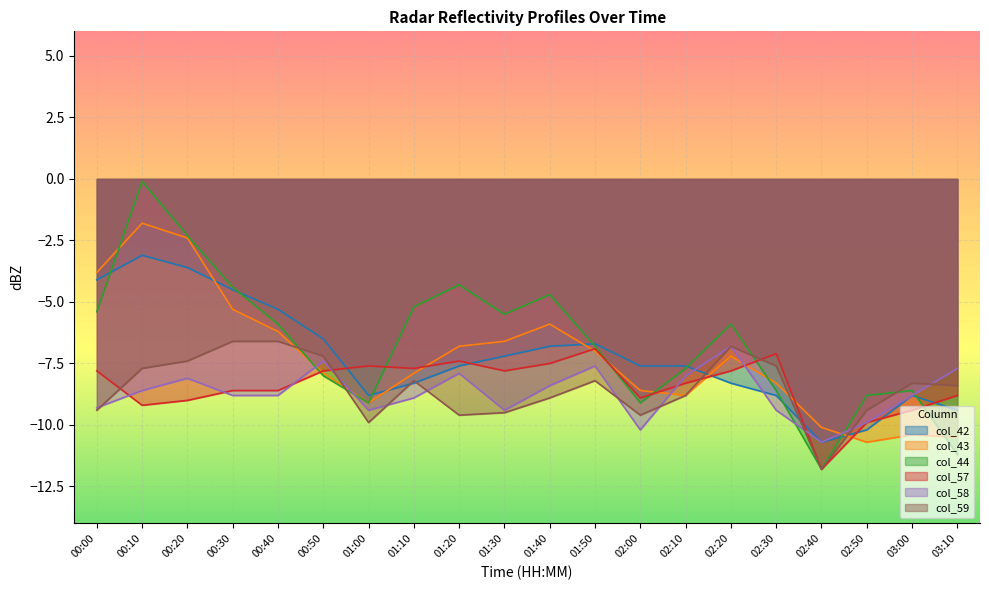

True or false: col_42 and col_59 intersect in this chart.

True